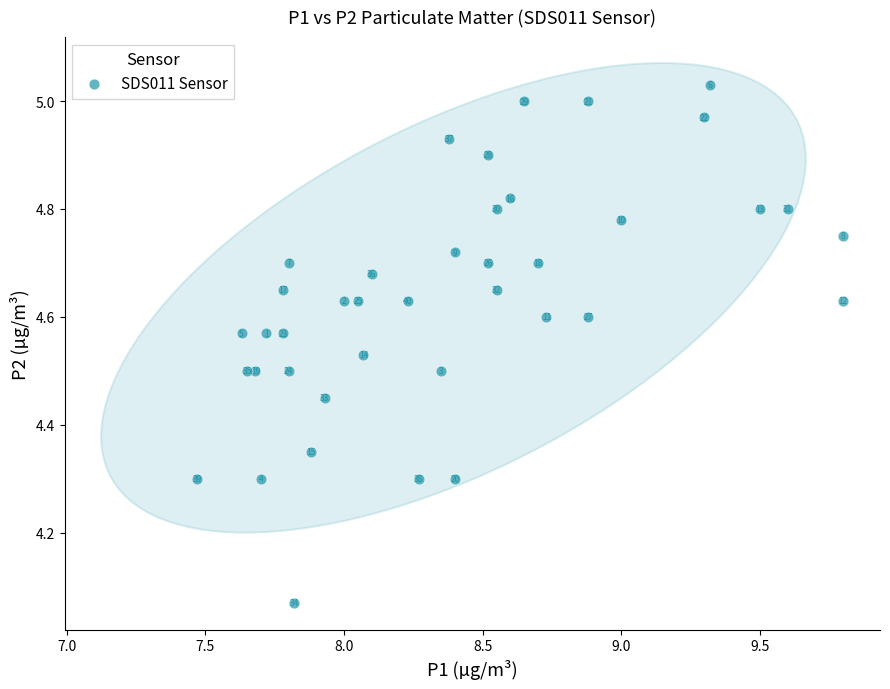

What is the range of X values (max minus min)?

2.3